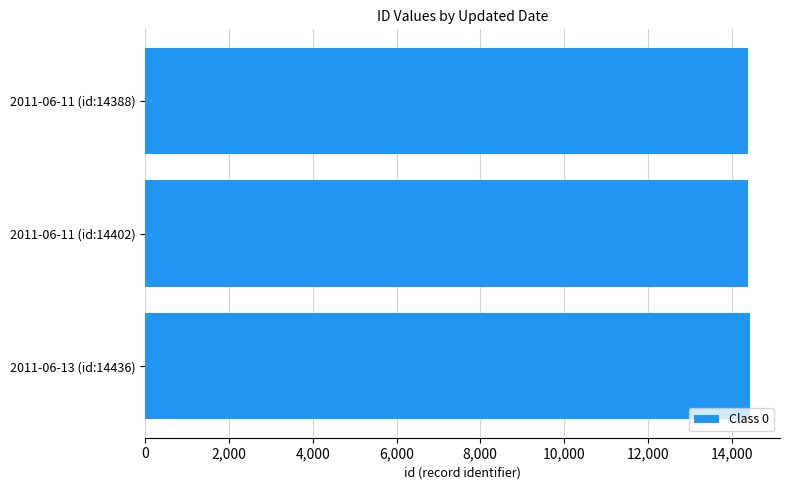

What is the ratio of the value at 2011-06-11 (id:14402) to the value at 2011-06-11 (id:14388)?

1.0